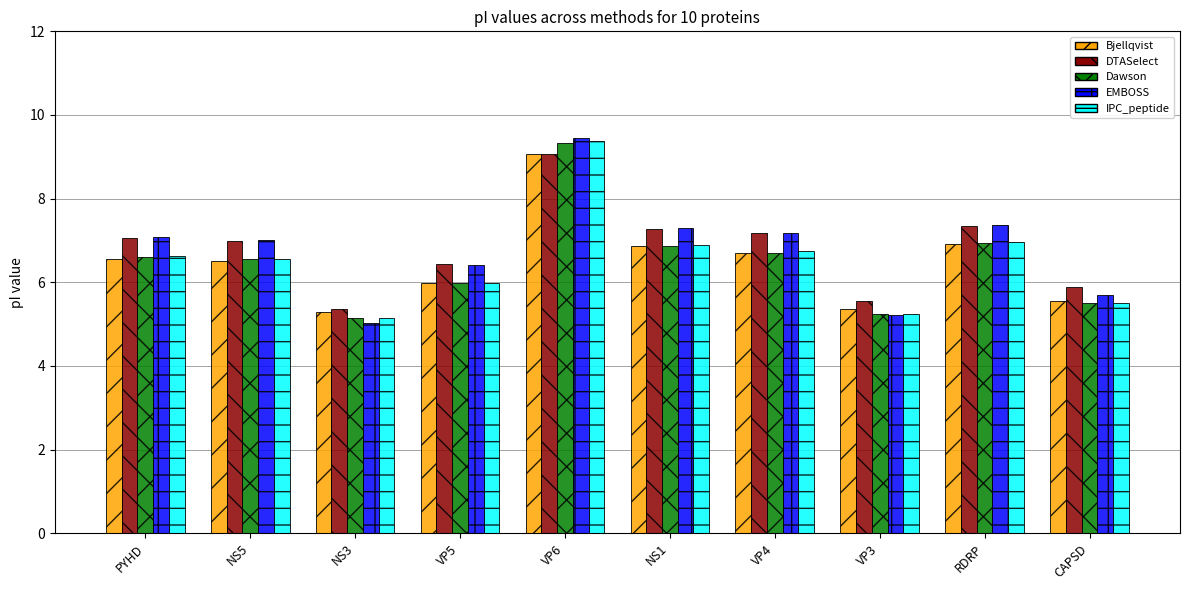

What is the average value of the EMBOSS series?

6.8